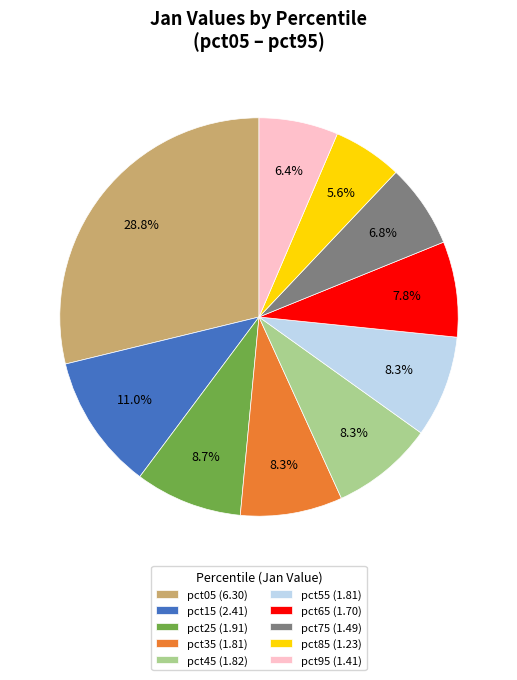

Is pct95 the majority of the pie?

No